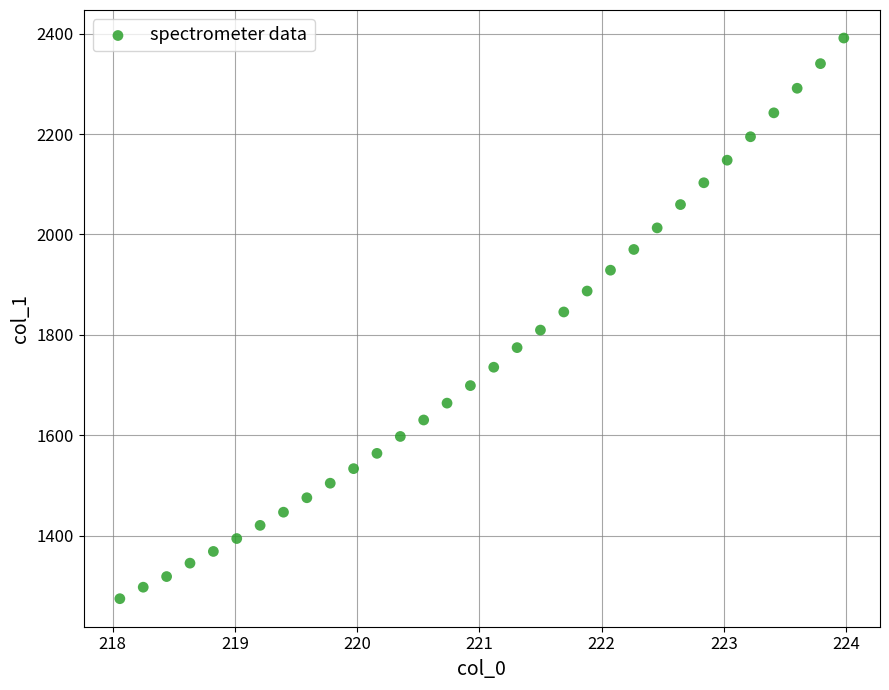

What is the range of X values (max minus min)?

5.9